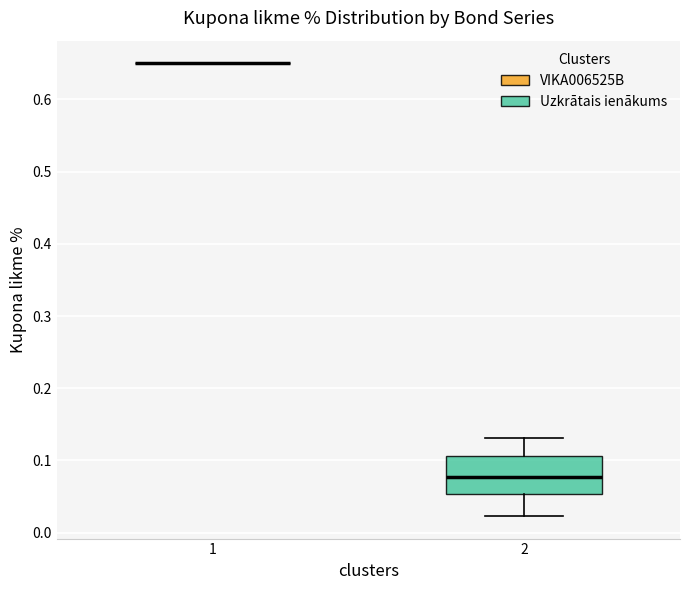

Comparing the boxes themselves (not the whiskers), which one is the tallest?

2